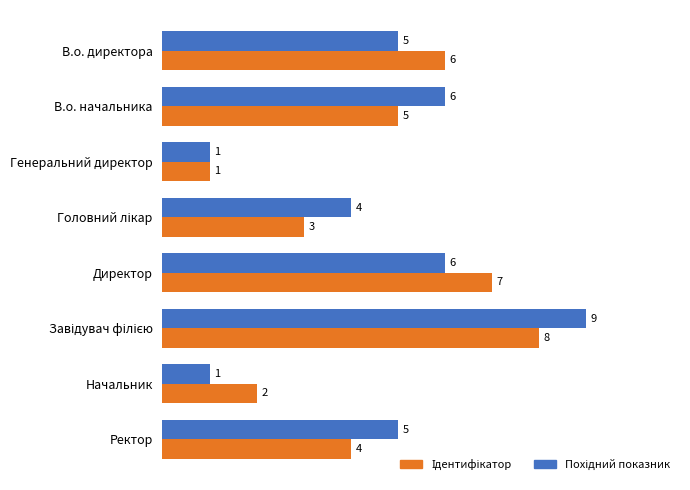

Count the number of data series in this chart.

2